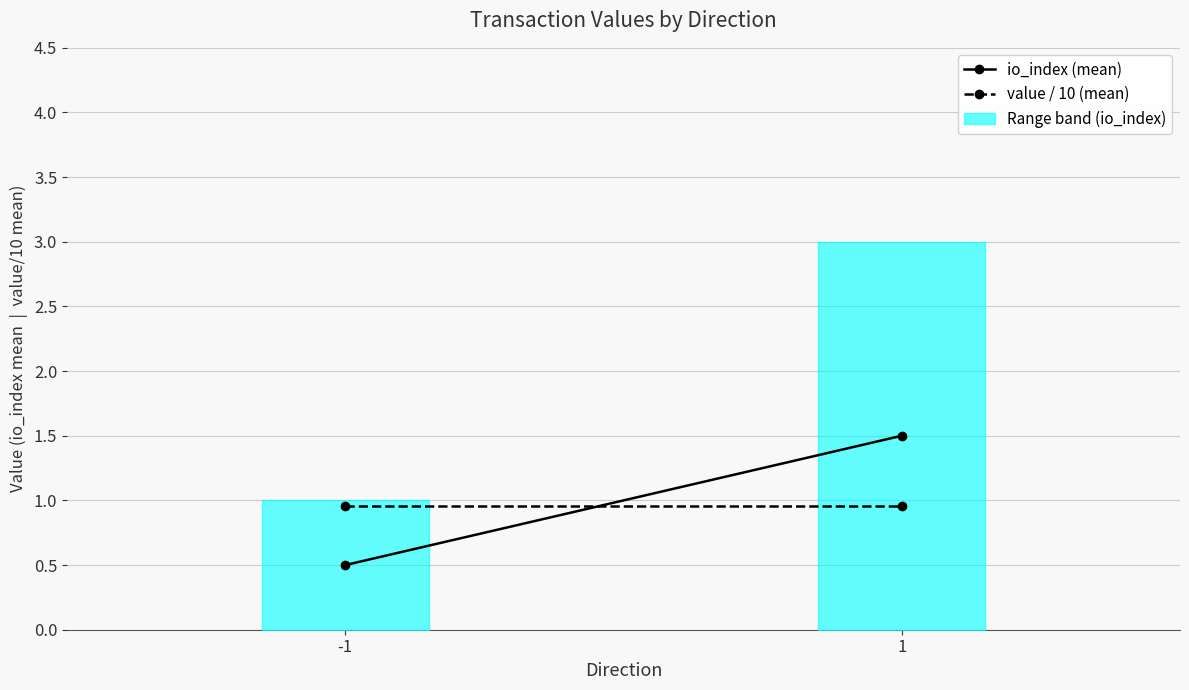

How many lines are shown in the chart?

2